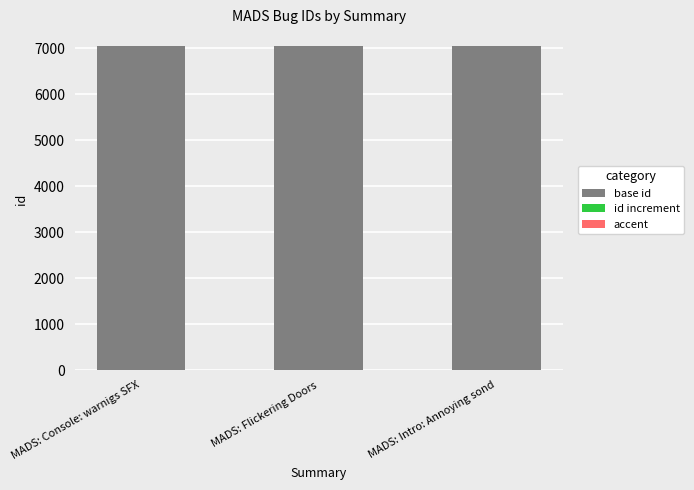

The base id series shows 7050 at MADS: Intro: Annoying sond. True or false?

True